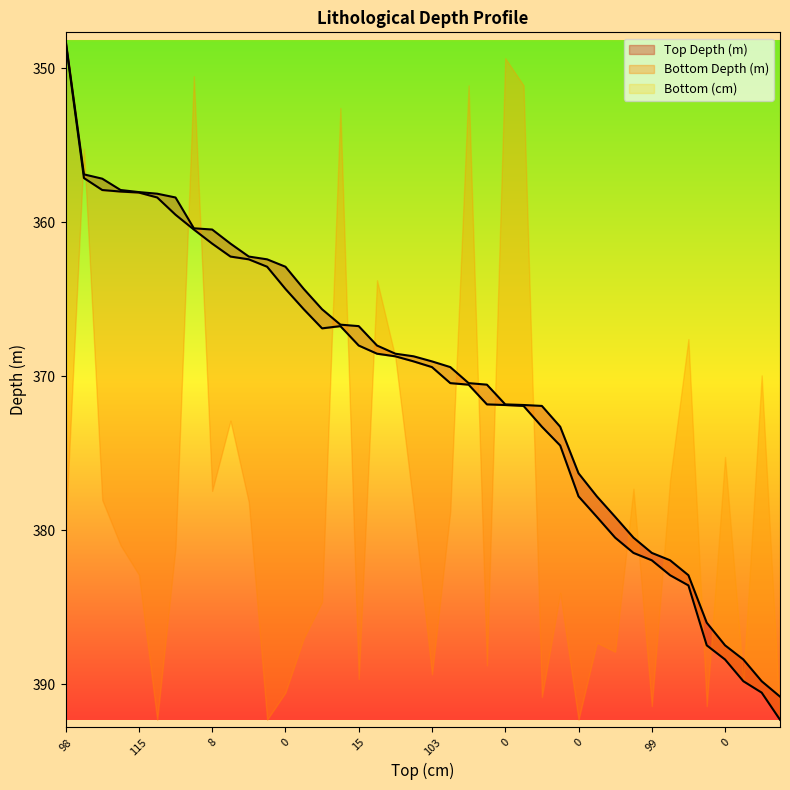

What is the minimum value shown in the chart?

348.2